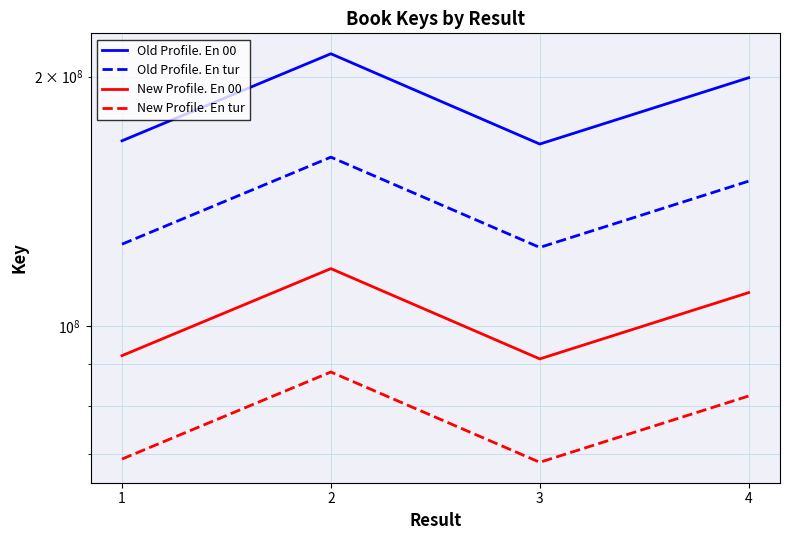

Reading left to right, extract all data points from this chart.

Old Profile. En 00: 167313779.0	213165506.0	165807735.0	199398869.0
Old Profile. En tur: 125485334.2	159874129.5	124355801.2	149549151.8
New Profile. En 00: 92022578.5	117241028.3	91194254.2	109669378.0
New Profile. En tur: 69016933.8	87930771.2	68395690.7	82252033.5